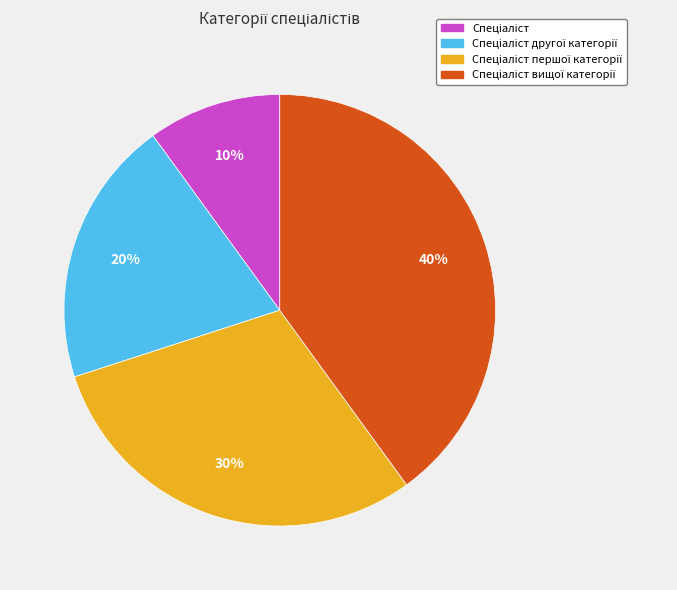

Does any single category account for the majority?

No